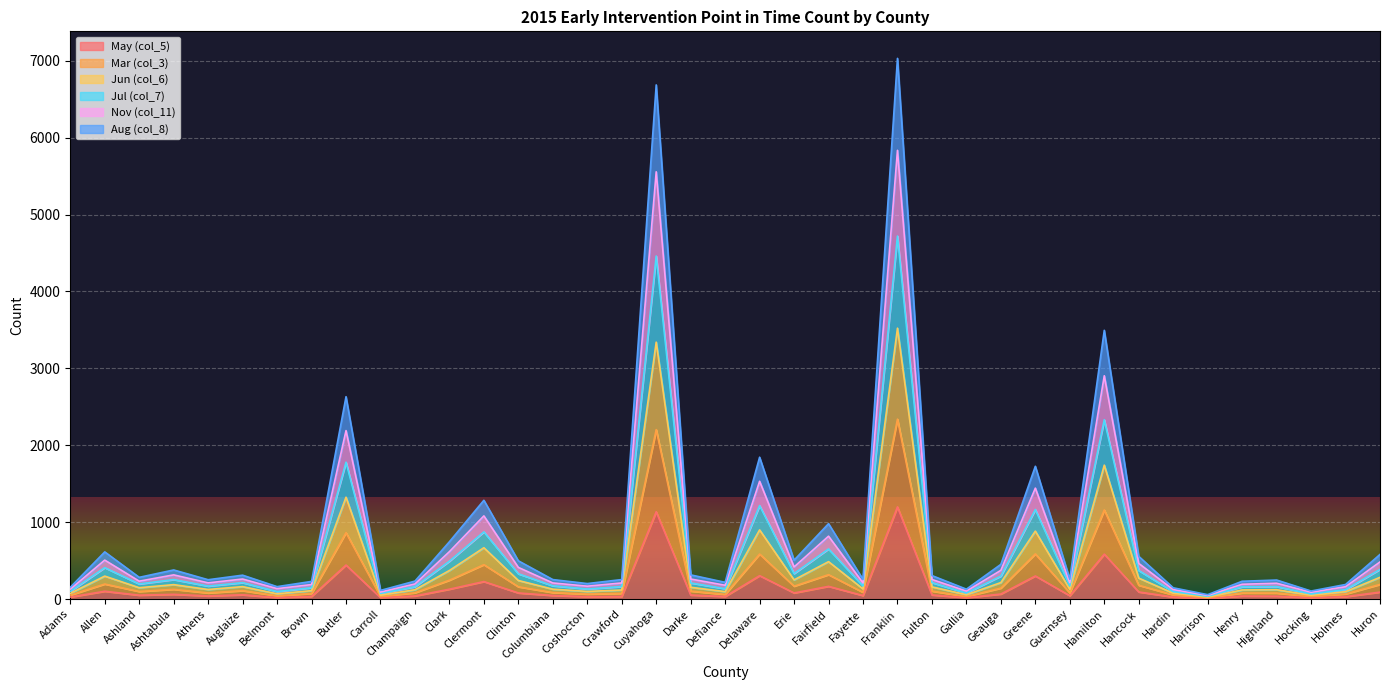

True or false: Jun (col_6) has more than 1 interior local peaks.

True